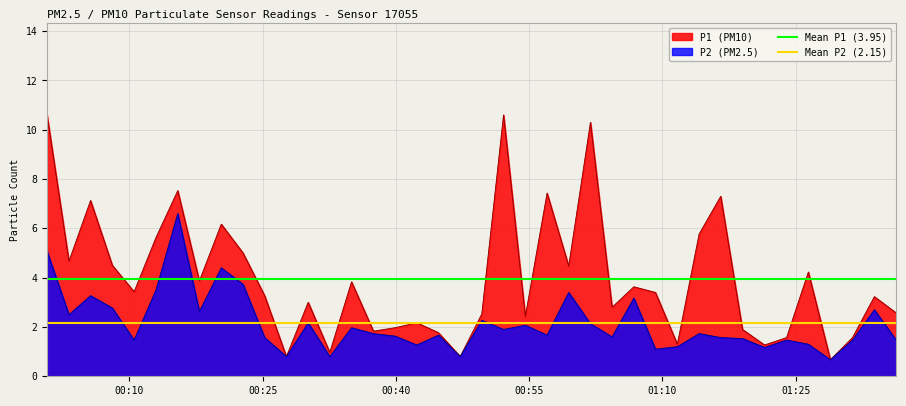

At 00:25, list the series in order from largest to smallest.

Mean P1 (3.95), Mean P2 (2.15)